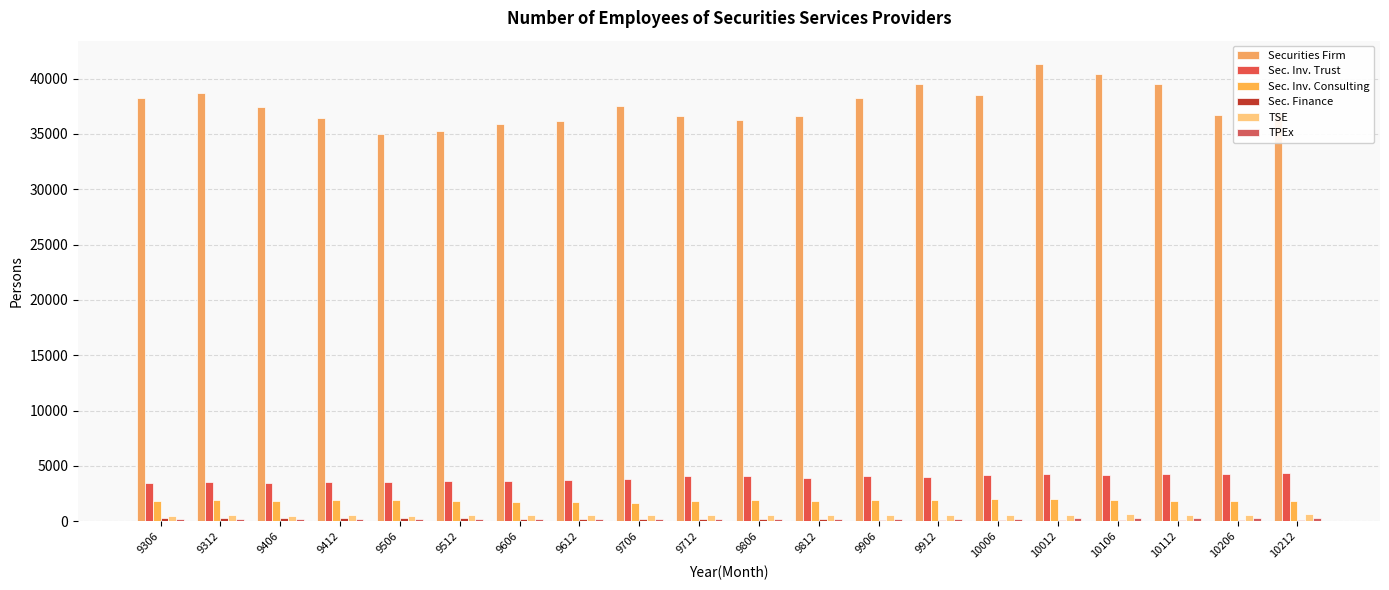

Are the bars grouped side by side (vs. stacked)?

Yes